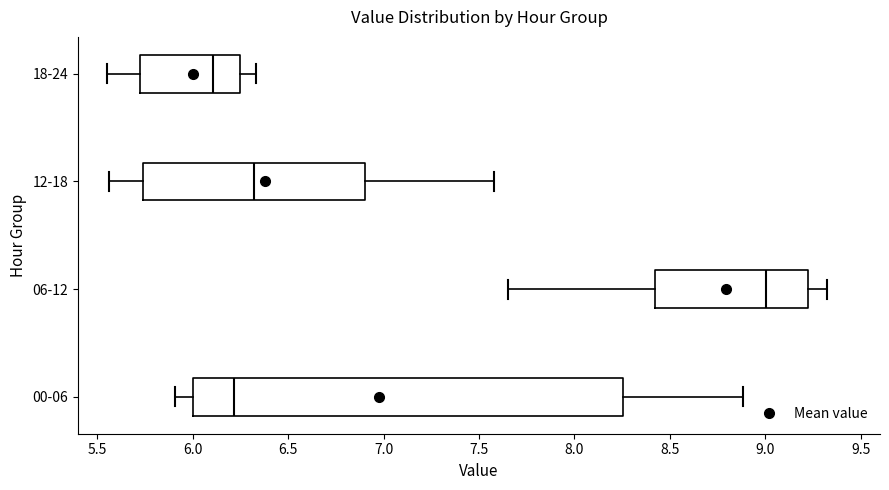

Where does the right whisker of the box for 18-24 end on the x-axis? The values are not printed on the chart, so give them approximately, as read against the axis.

6.35